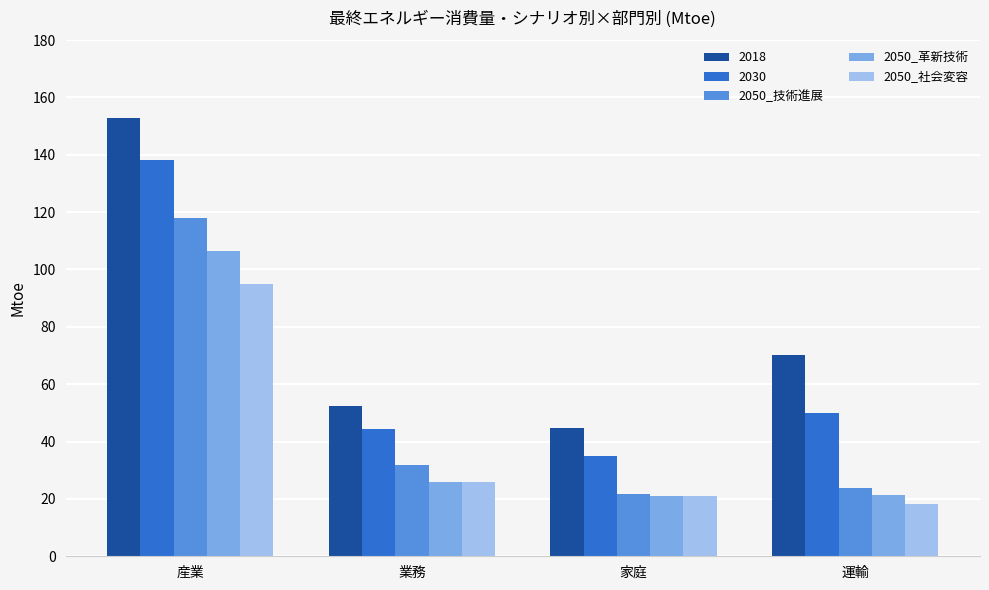

List the series in order of their peak value, highest first.

2018, 2030, 2050_技術進展, 2050_革新技術, 2050_社会変容